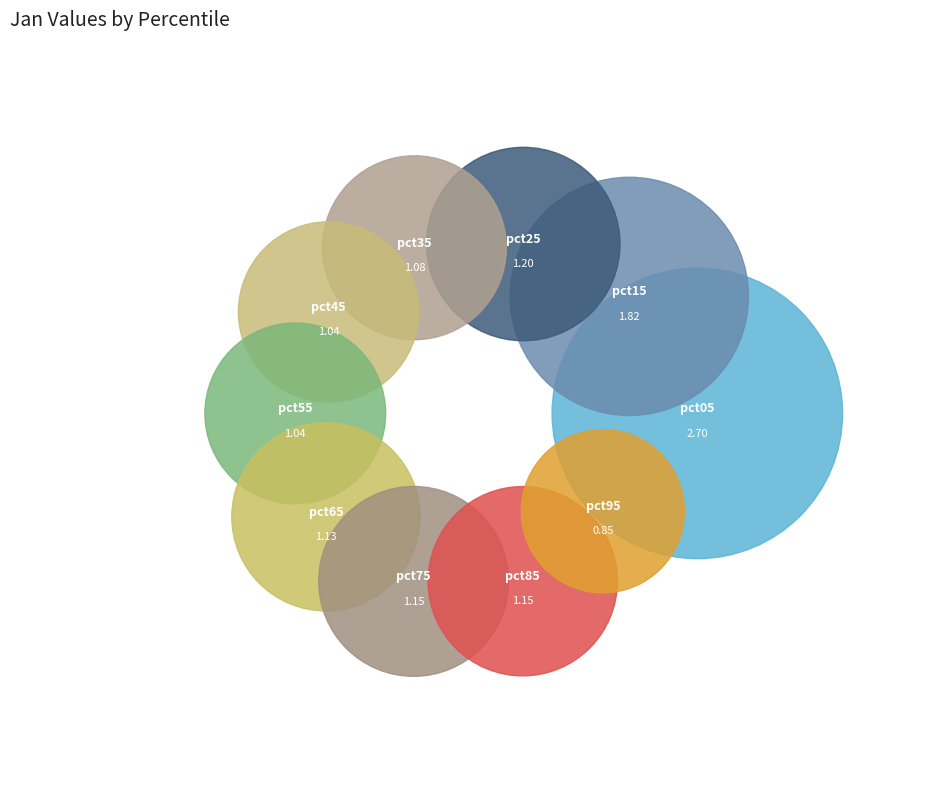

Is pct85 the majority of the pie?

No